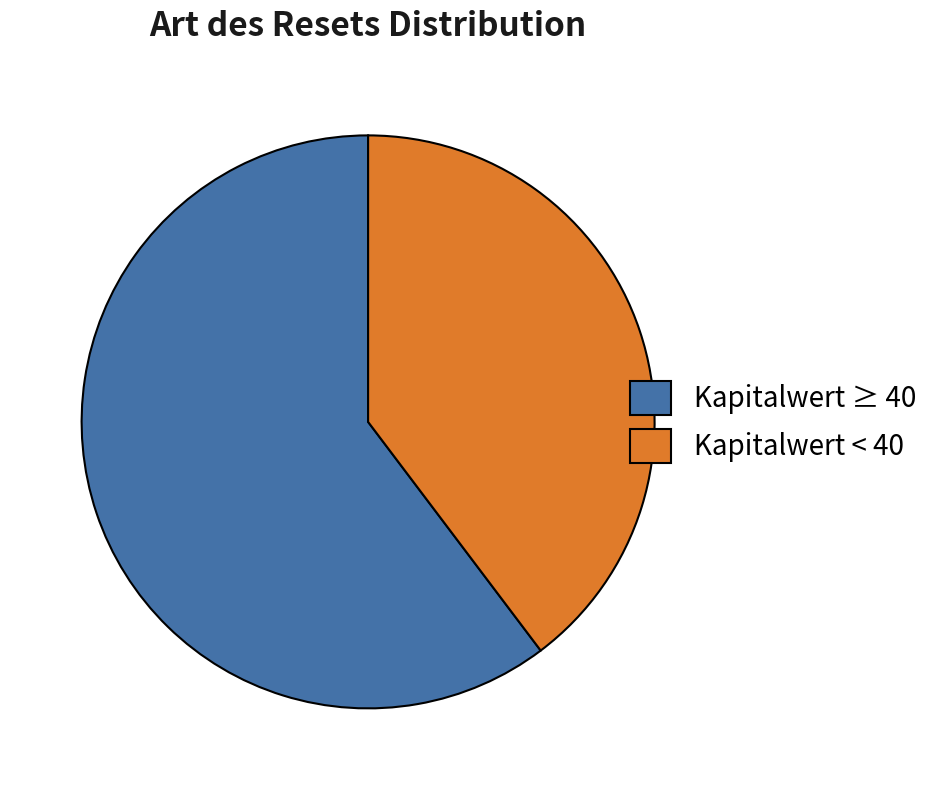

Rank the categories by value from highest to lowest.

Kapitalwert ≥ 40, Kapitalwert < 40